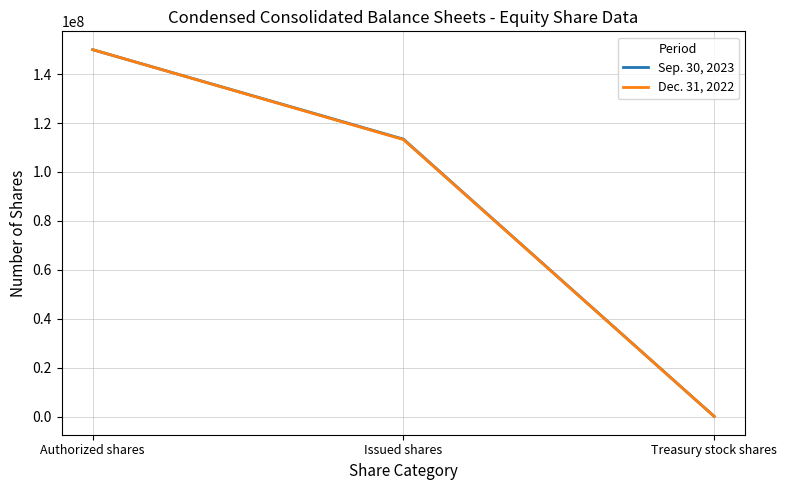

Which series changed the most between Authorized shares and Treasury stock shares?

Dec. 31, 2022